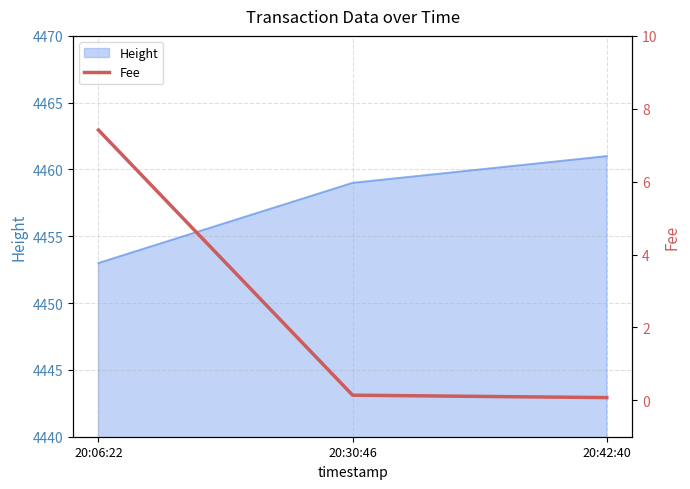

What is the lowest value of the Height series?

4453